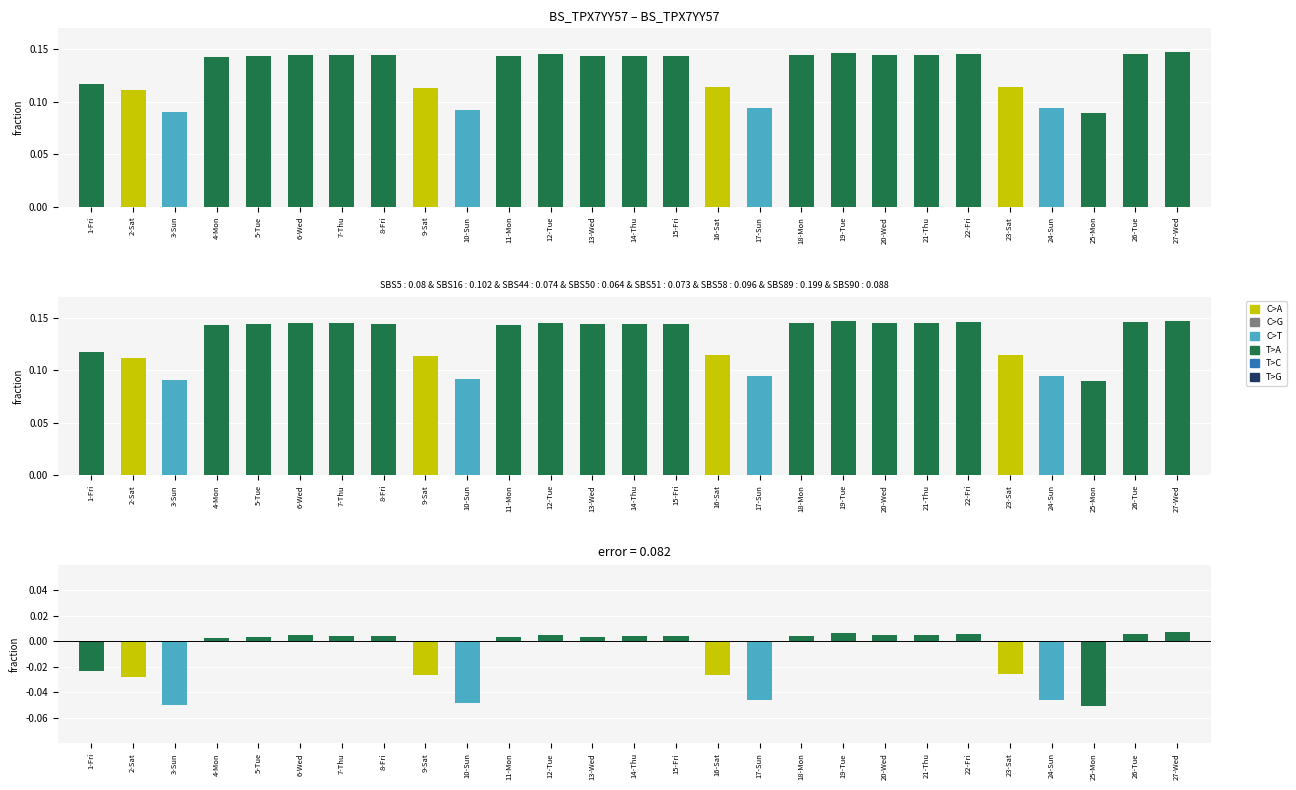

The Low (Hours) series shows 14.4 at 18-Mon. True or false?

True